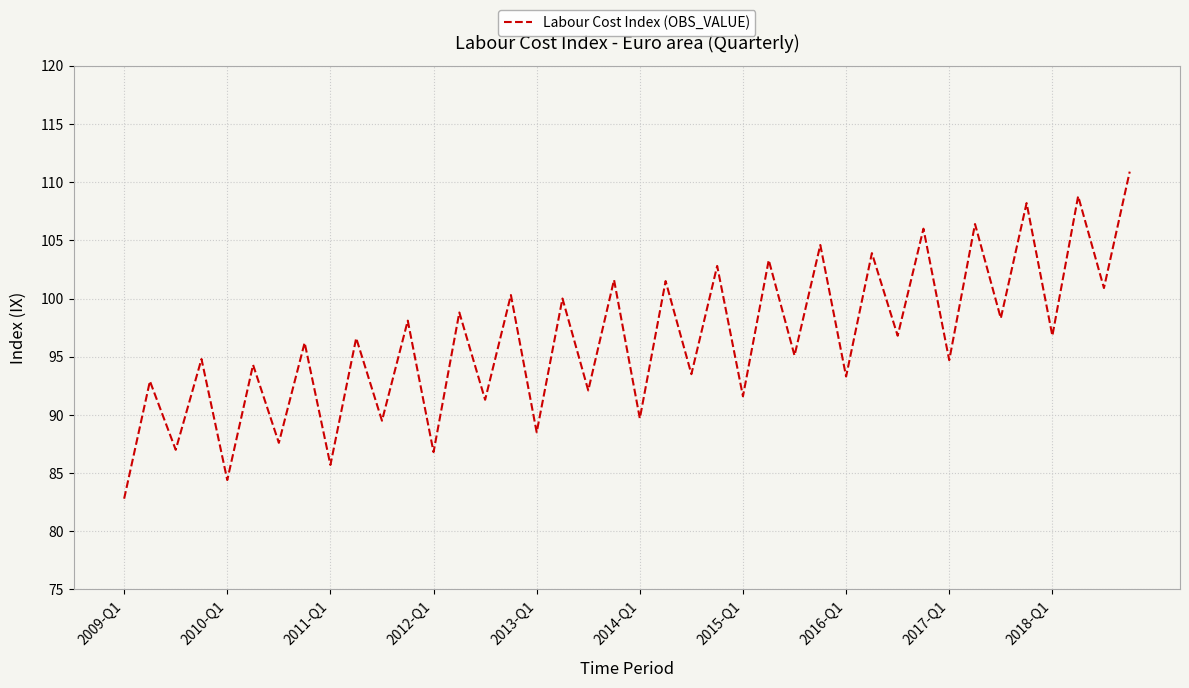

What is the sum of all values?

3856.4